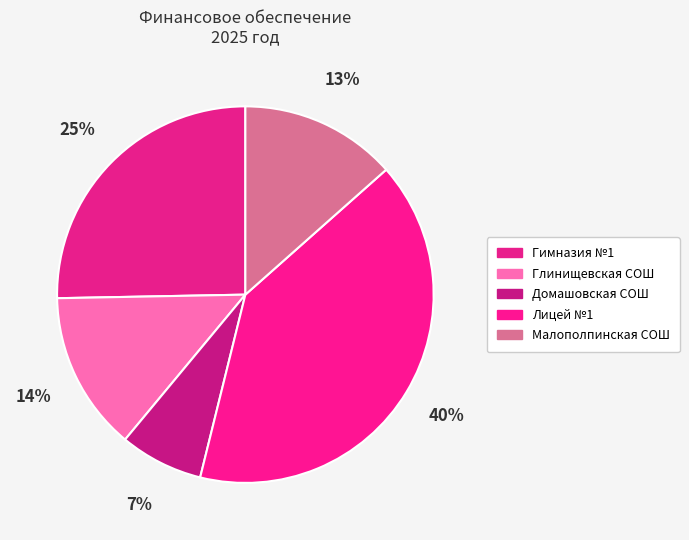

Which slice is the smallest?

Домашовская СОШ